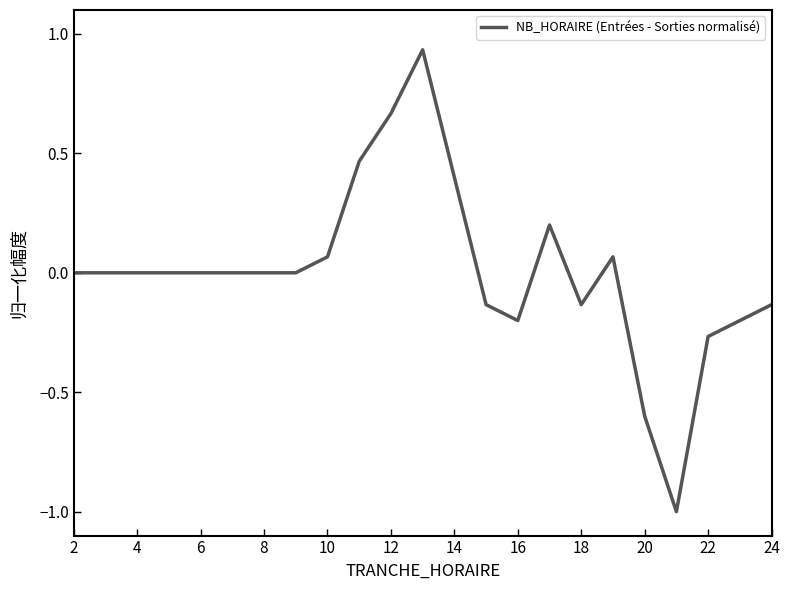

What is the smallest value displayed?

-1.0